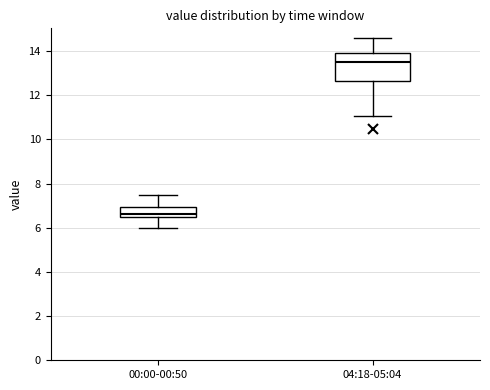

Reading left to right, read every box against the y-axis: the position of its median line, the range the box covers, and the ends of its whiskers. The values are not printed on the chart, so give them approximately, as read against the axis.

00:00-00:50: median 6.6 (just above the box's lower edge), box 6.6 to 7.0, whiskers 6.0 to 7.6
04:18-05:04: median 13.6, box 12.6 to 14.0, whiskers 11.0 to 14.6